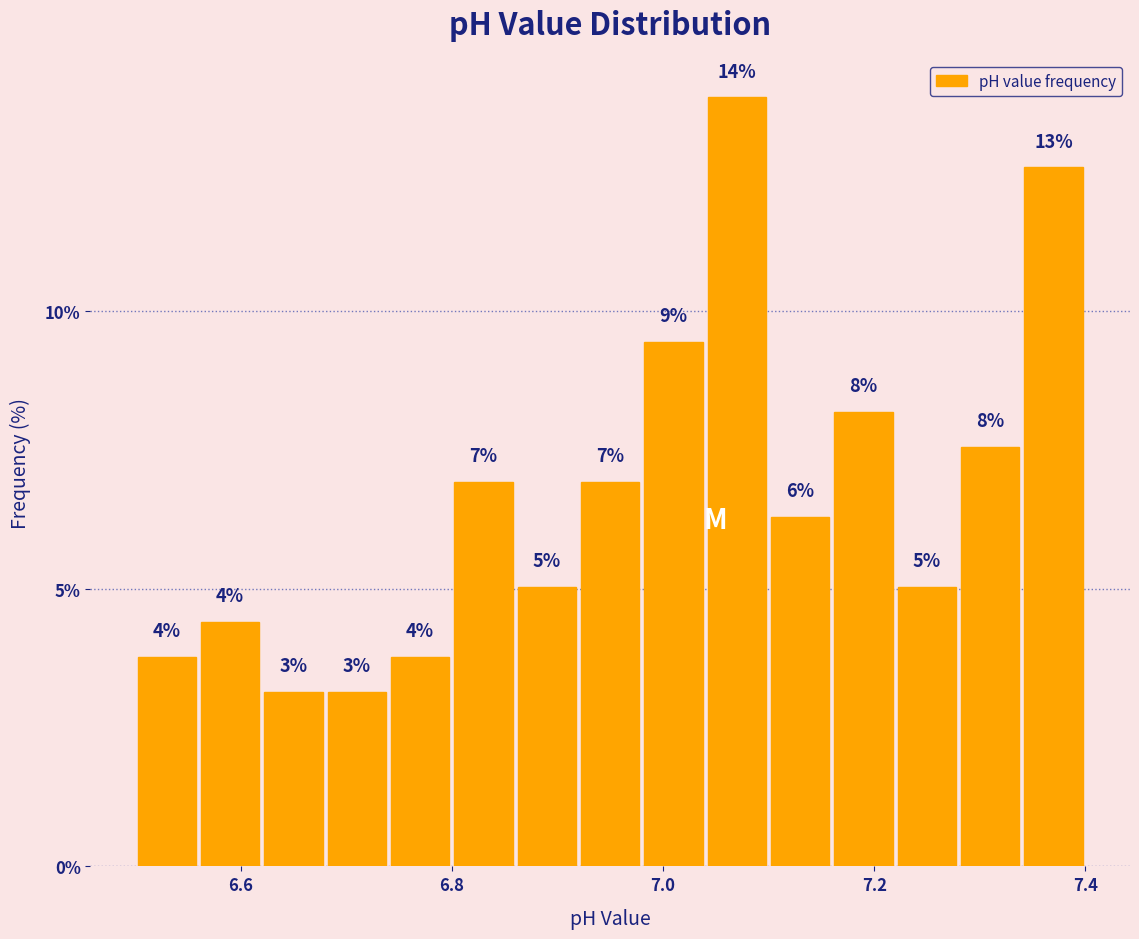

Read against the x-axis, roughly where is the centre of the tallest bar?

7.08